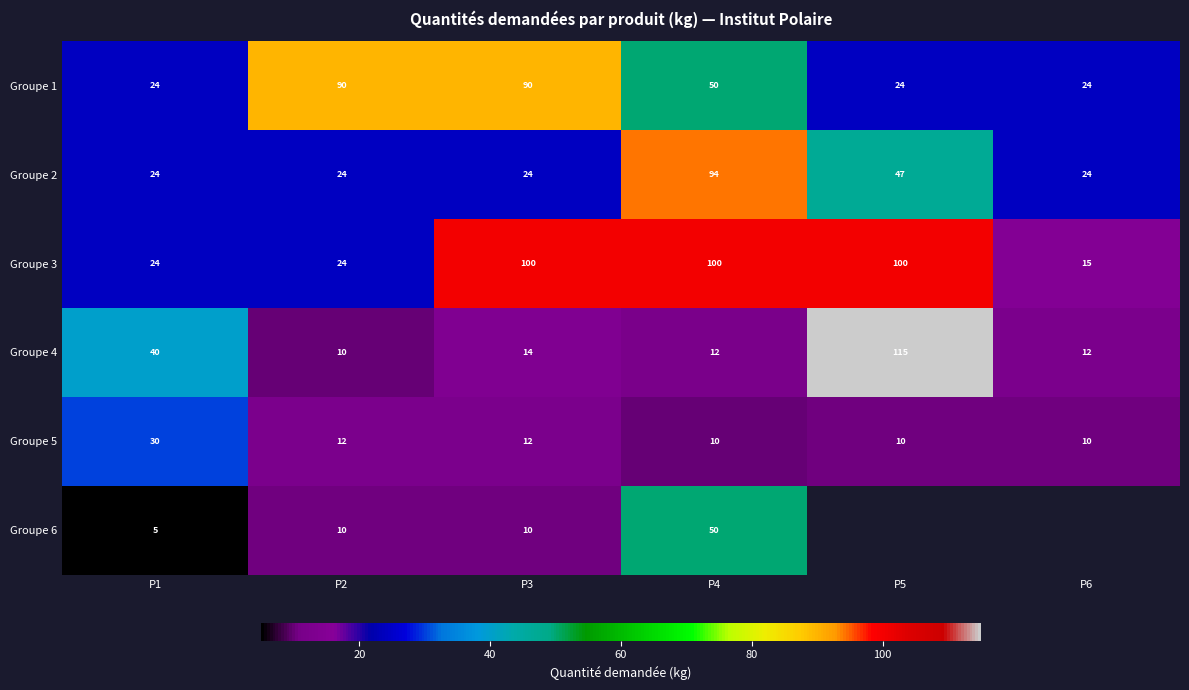

At which category is the sum across all series the highest?

P4